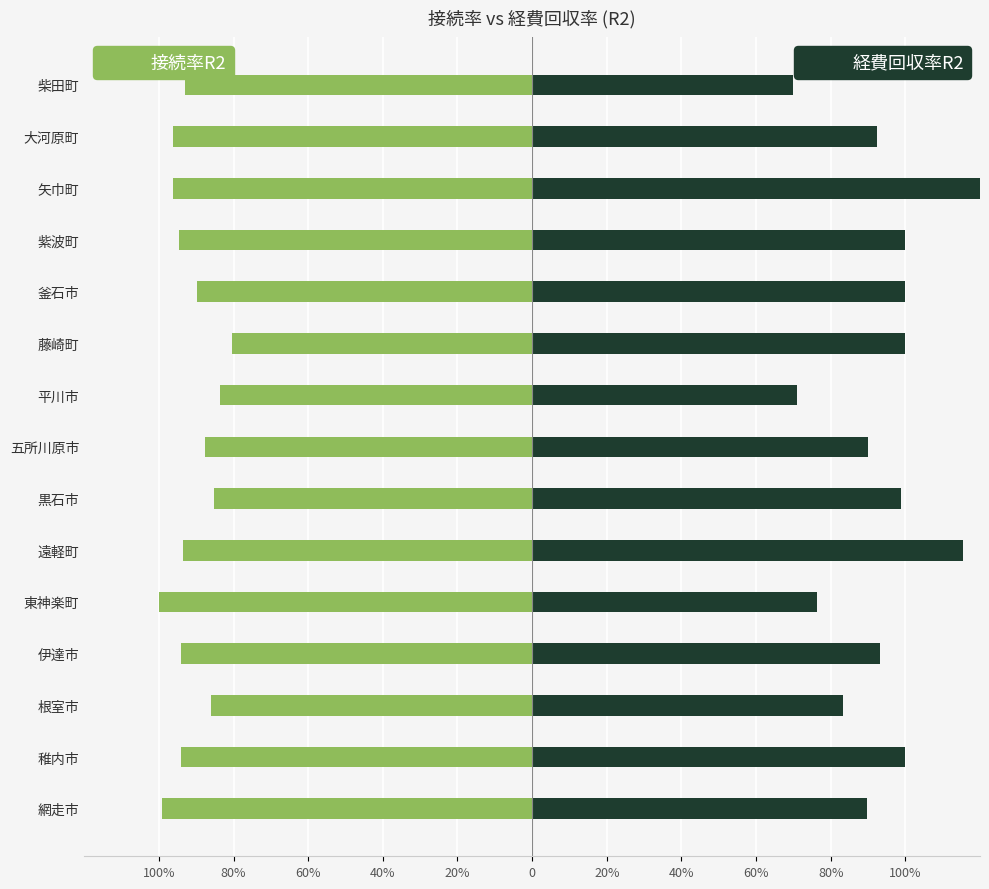

What is the difference between the second highest and second lowest values in the 接続率R2 series?

15.5